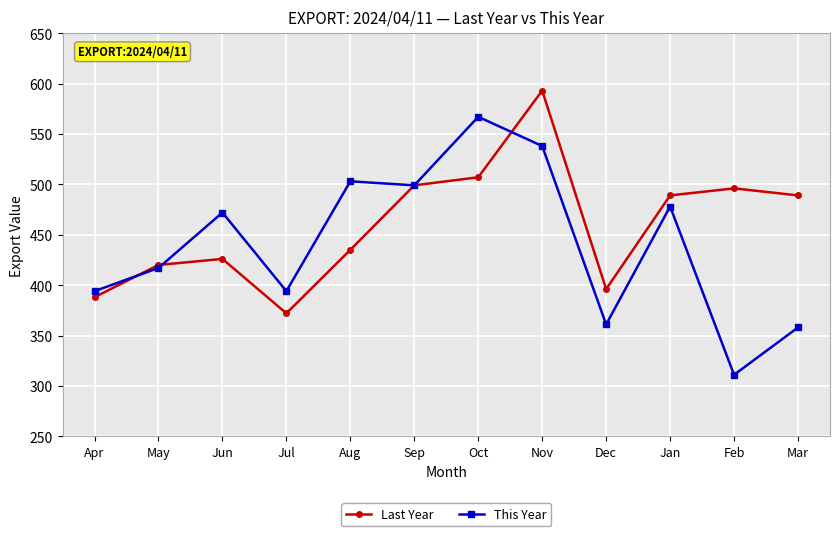

List the series in order of their peak value, lowest first.

This Year, Last Year